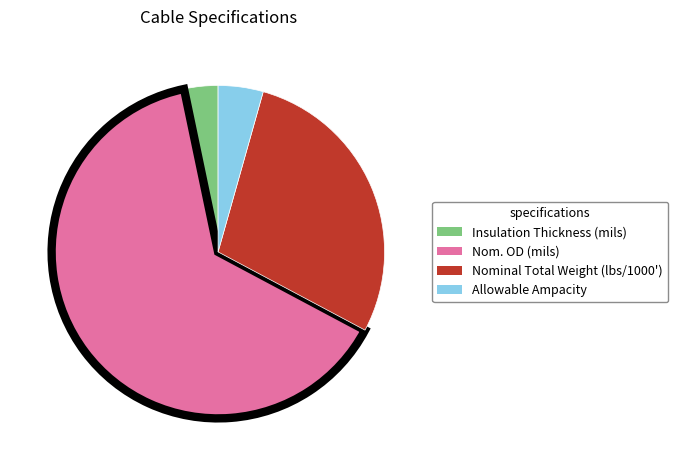

Which category has the smallest portion of the pie?

Insulation Thickness (mils)